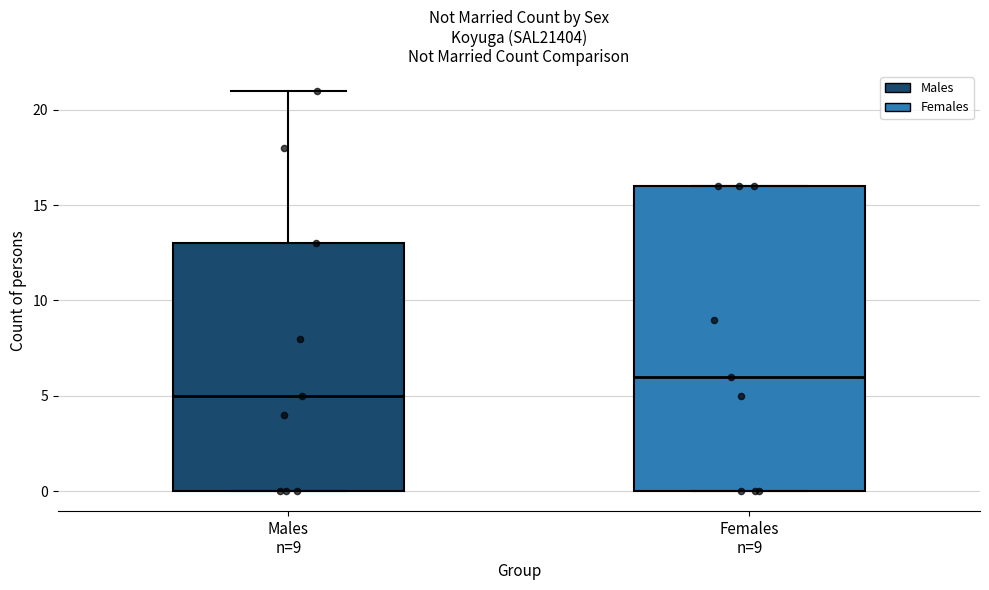

Which box's median line is the highest?

Females n=9